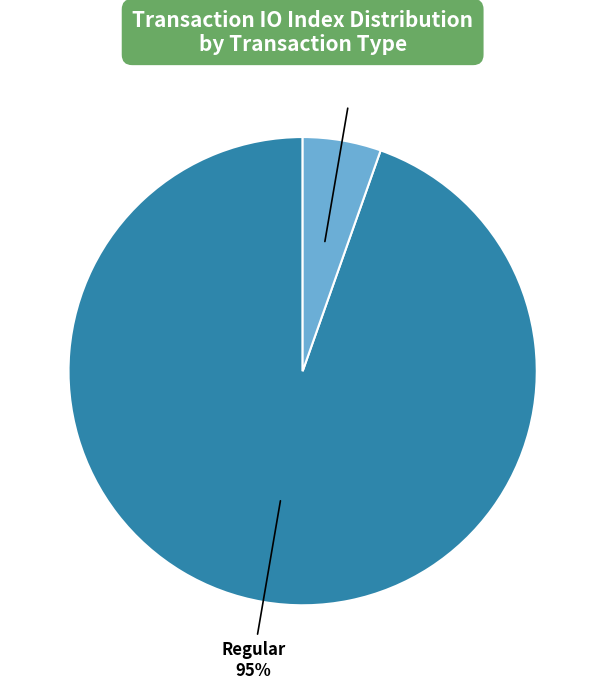

To the nearest percent, what is the average slice percentage?

50%